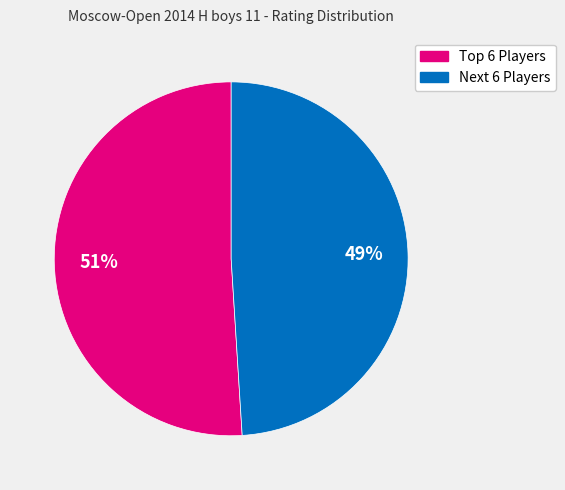

The Next 6 Players slice represents 35% of the pie. True or false?

False